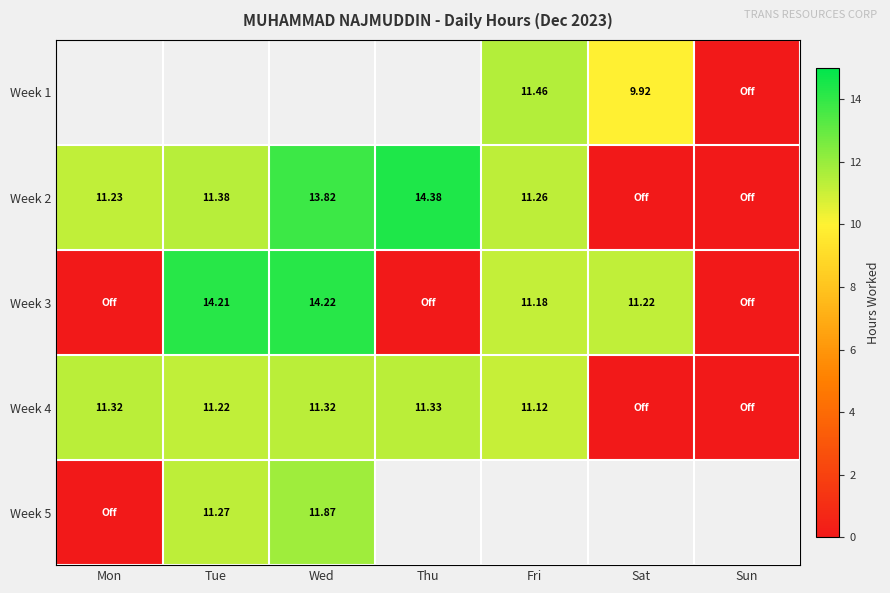

The Week 2 series shows 19.4 at Fri. True or false?

False